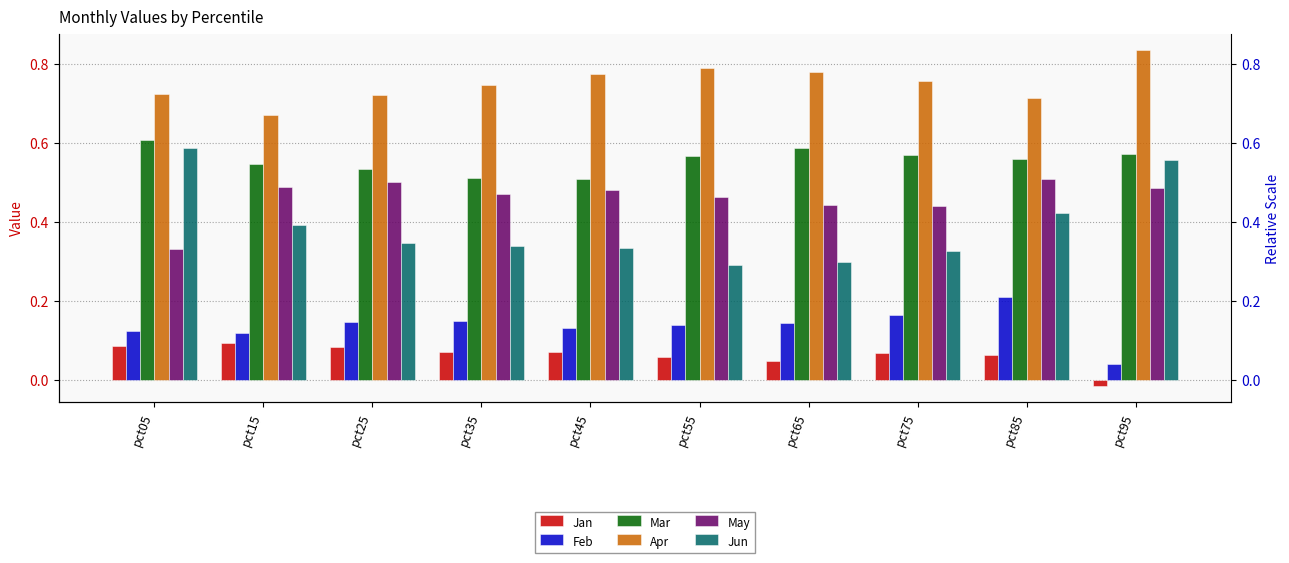

The value of Jun at pct65 is 0.4. True or false?

False